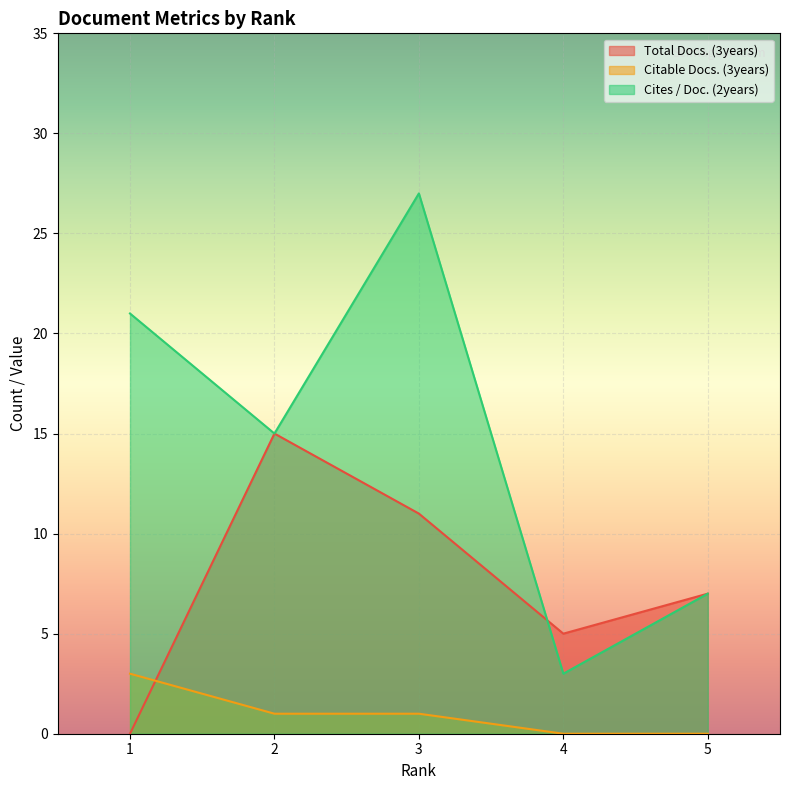

What is the difference between the second highest and minimum values in the Citable Docs. (3years) series?

1